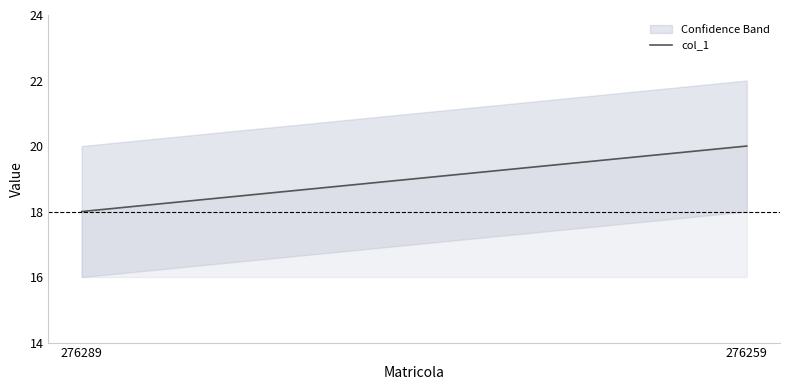

What is the maximum value shown in the chart?

20